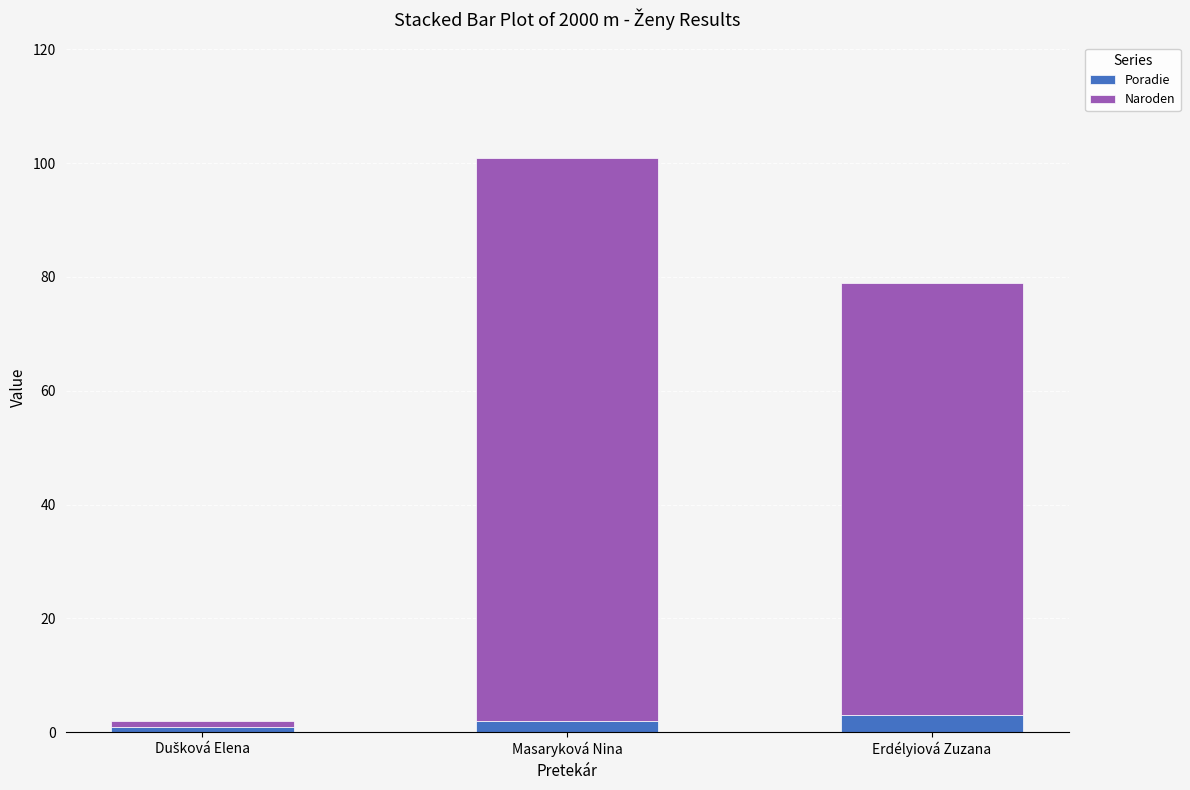

True or false: Poradie has a value of 3 at Erdélyiová Zuzana.

True